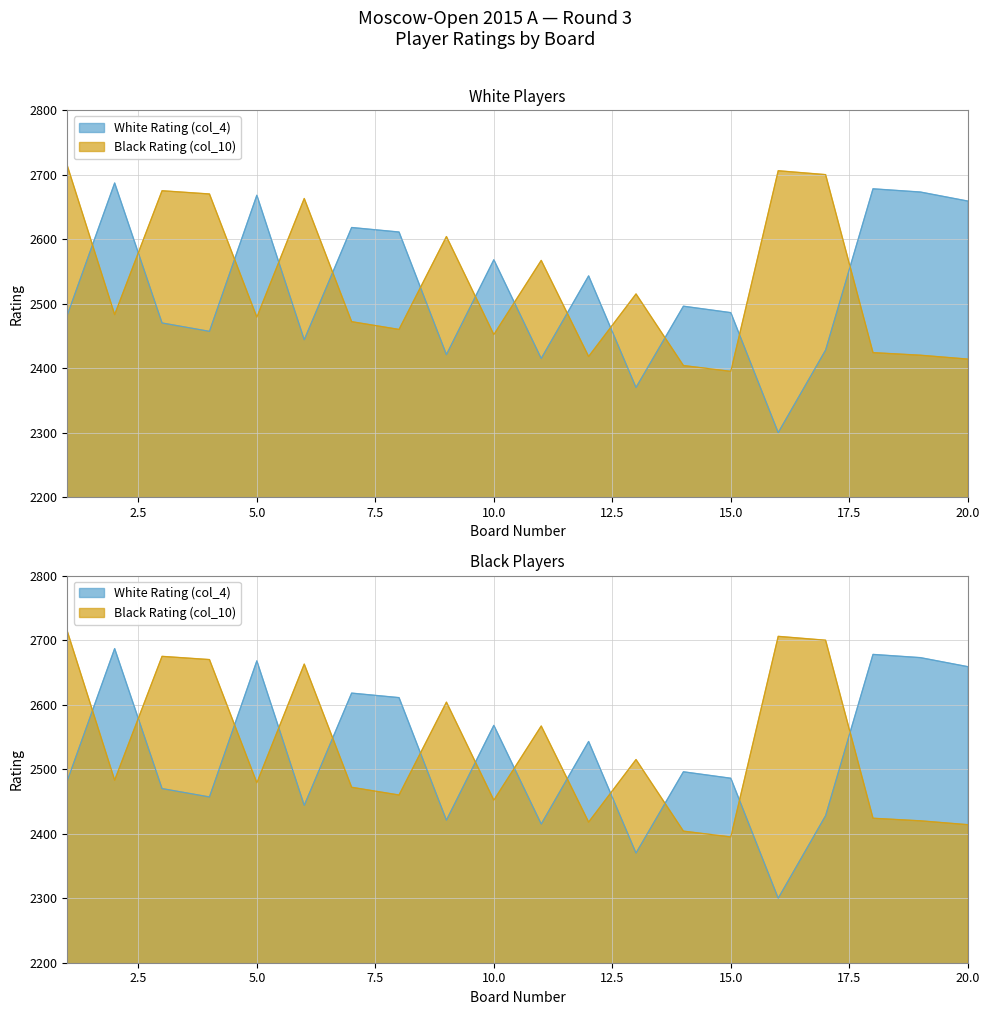

What is the difference between the White Rating (col_4) values at 9 and 10?

147